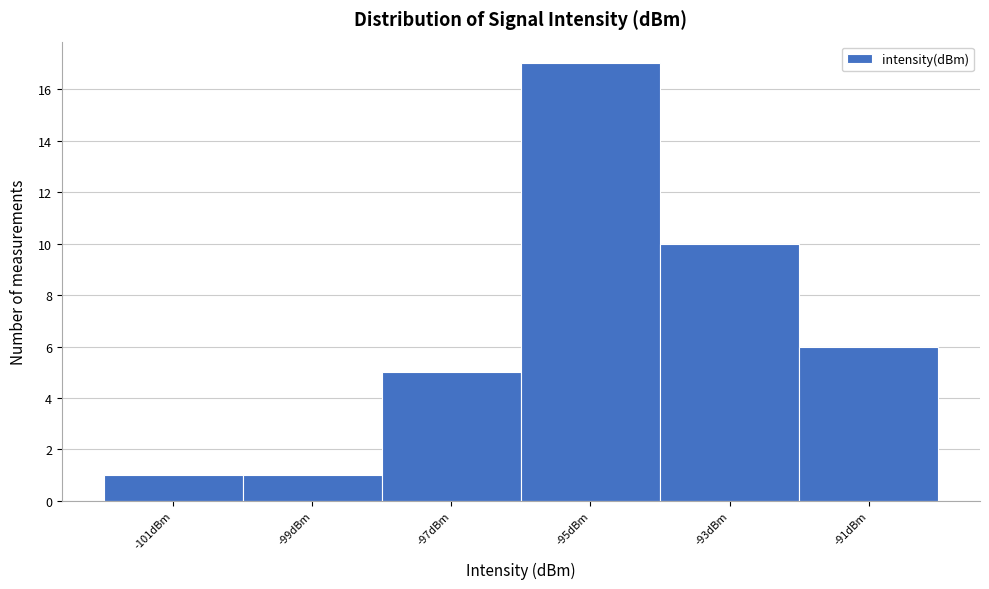

Reading left to right, list every bar in this chart as the range it spans on the x-axis followed by its height. The values are not printed on the chart, so give them approximately, as read against the axis.

-102 to -100: 1
-100 to -98: 1
-98 to -96: 5
-96 to -94: 17
-94 to -92: 10
-92 to -90: 6